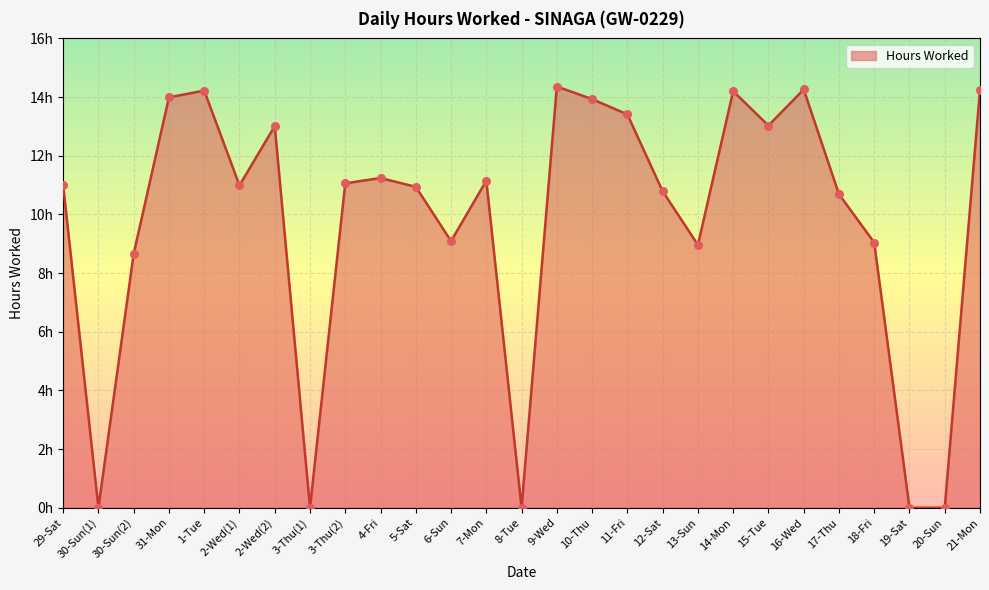

Between 12-Sat and 14-Mon, which is larger?

14-Mon